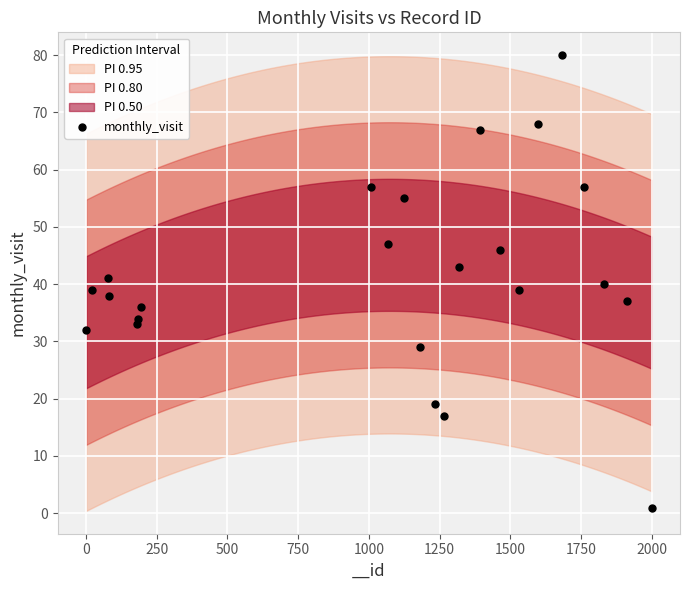

What is the range of Y values (max minus min)?

79